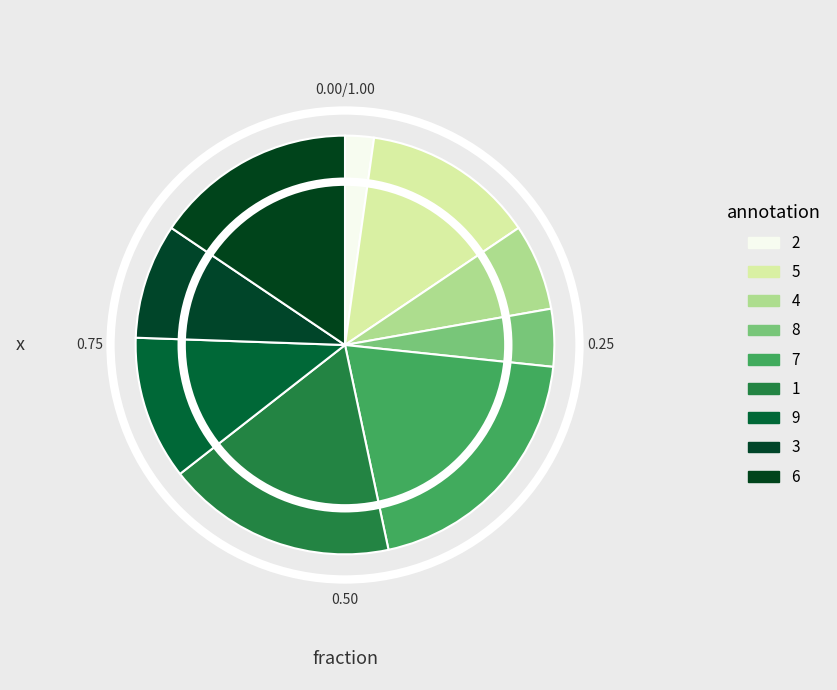

Count the number of slices in the pie.

9